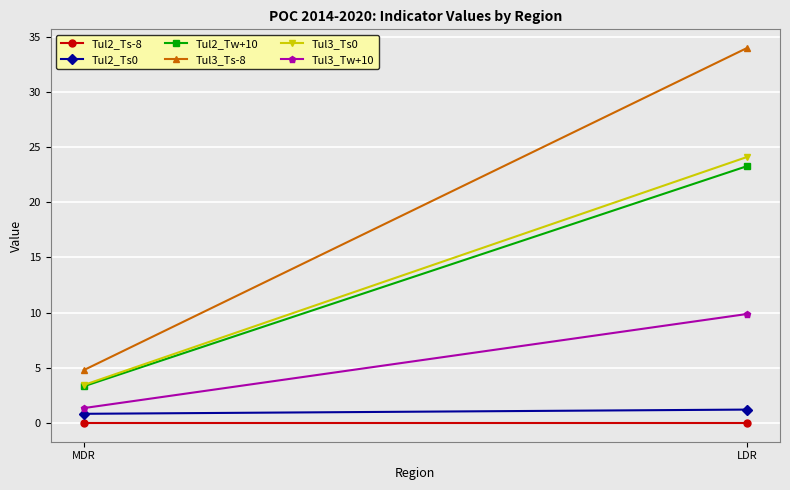

Between MDR and LDR, which is larger?

MDR